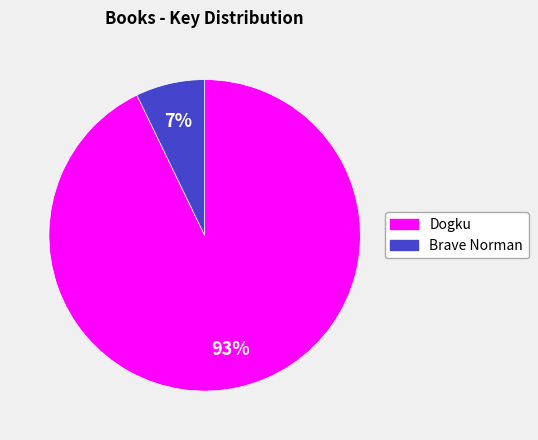

To the nearest percent, what is the combined percentage of Dogku and Brave Norman?

100%